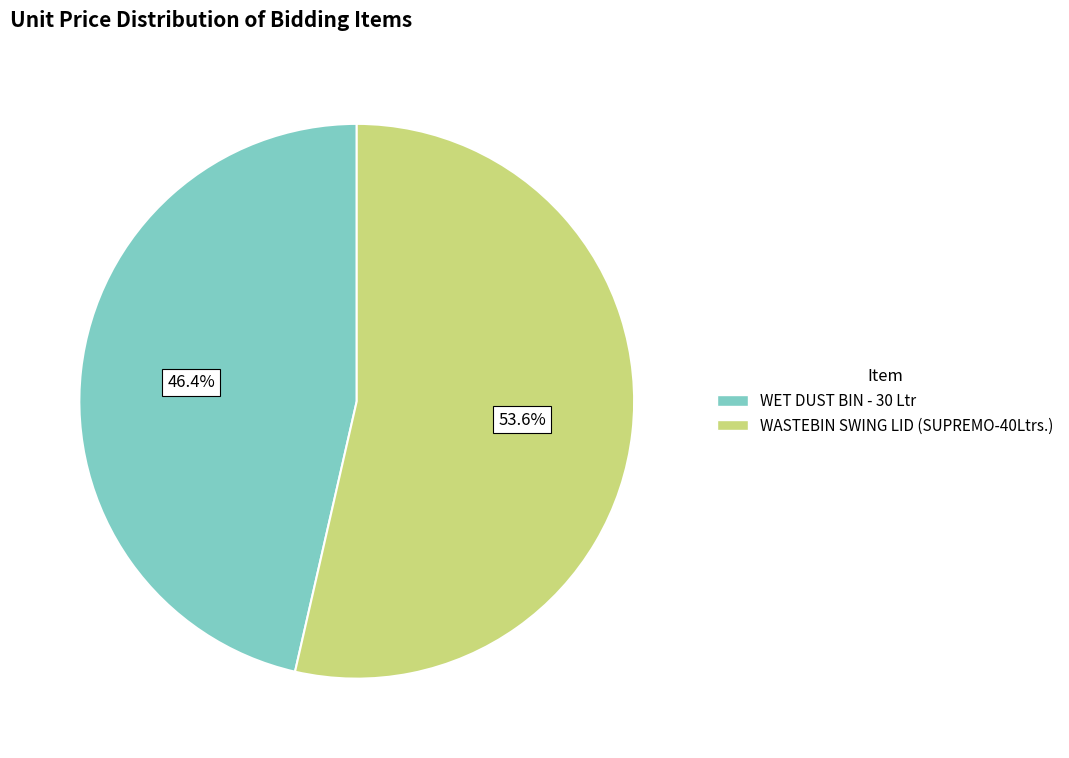

Combined, do WET DUST BIN - 30 Ltr and WASTEBIN SWING LID (SUPREMO-40Ltrs.) account for over 50%?

Yes